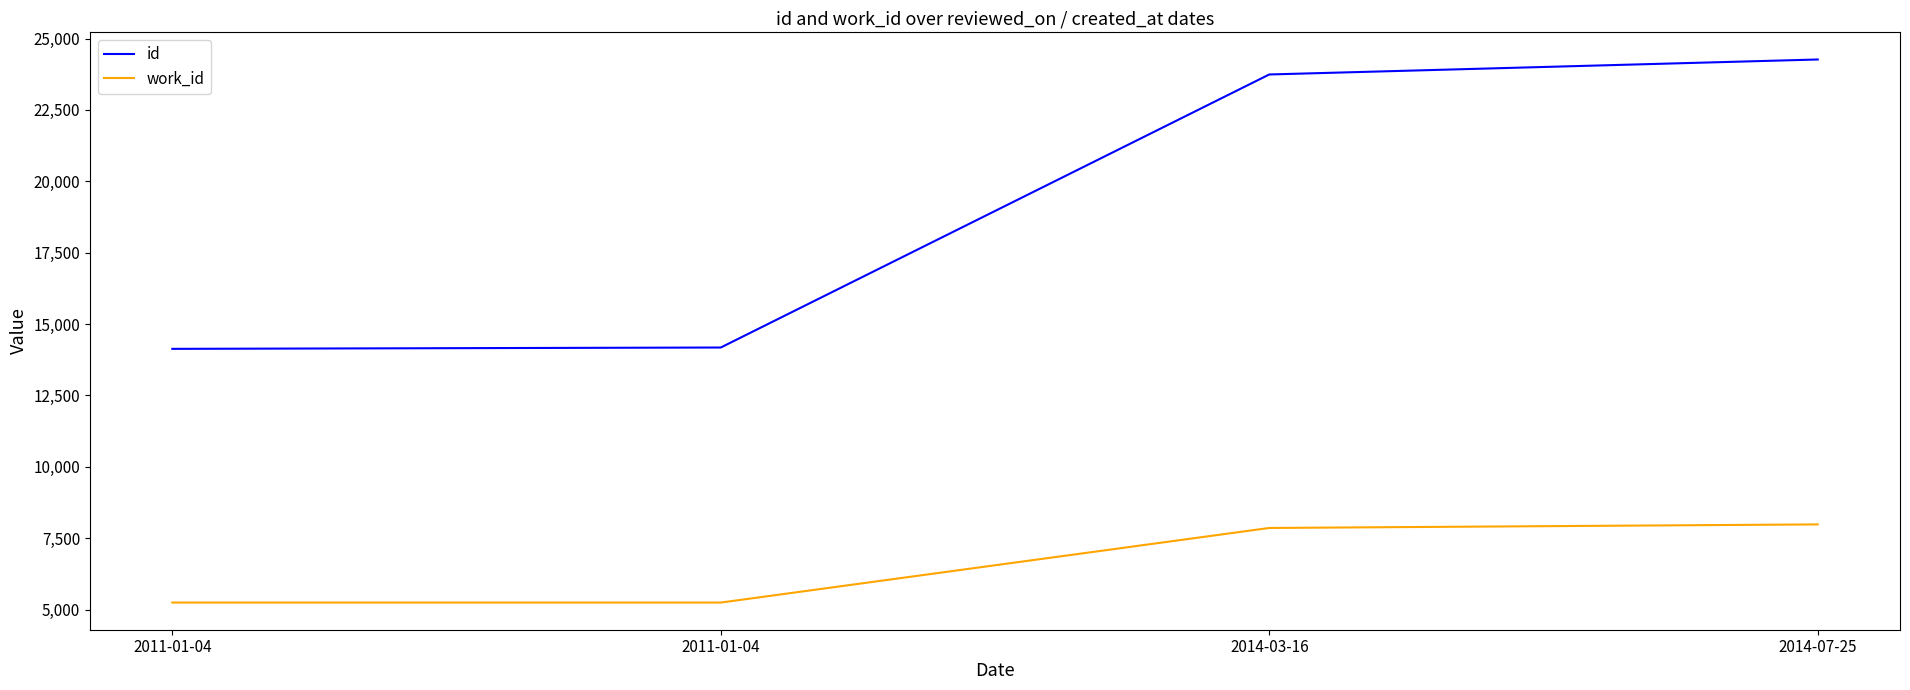

List the labels in order of id value, largest first.

2014-07-25, 2014-03-16, 2011-01-04, 2011-01-04